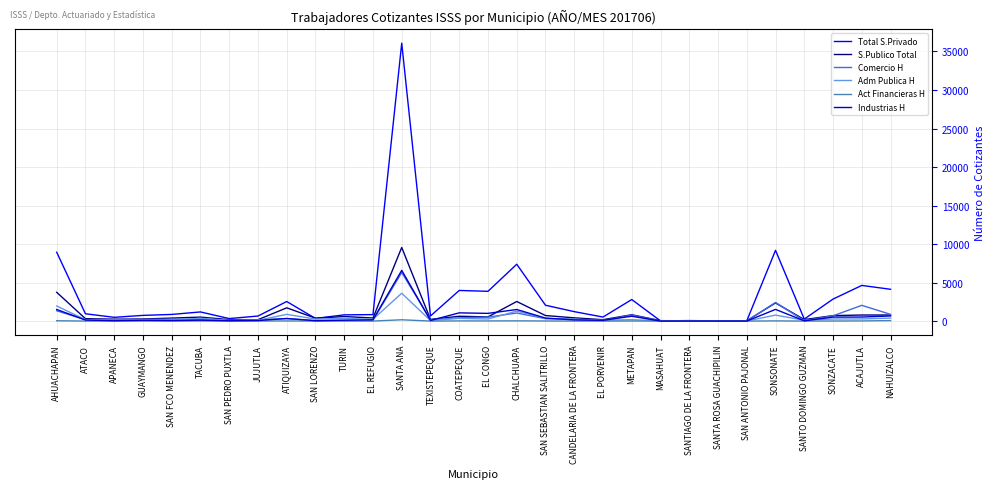

Which series has the largest range (max minus min)?

Total S.Privado